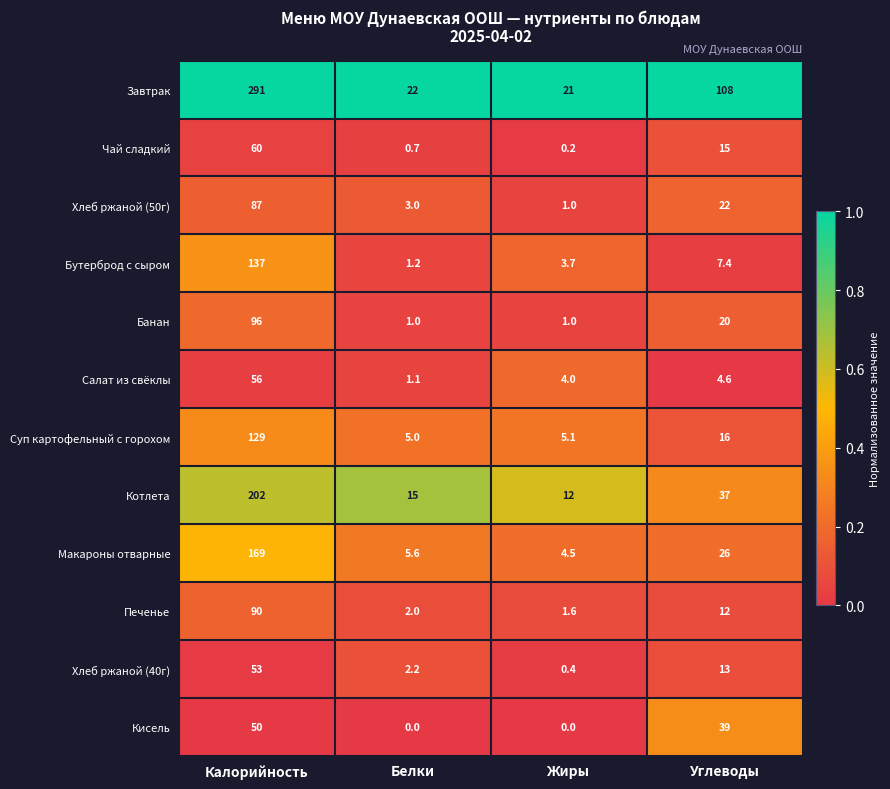

What is the sum of the Бутерброд с сыром values at Жиры and Углеводы?

11.1